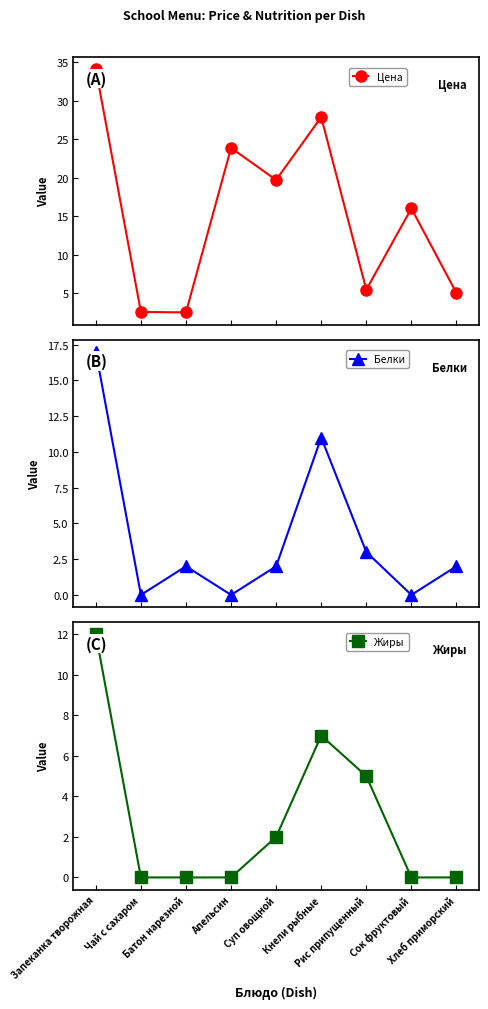

True or false: Цена and Жиры intersect in this chart.

False